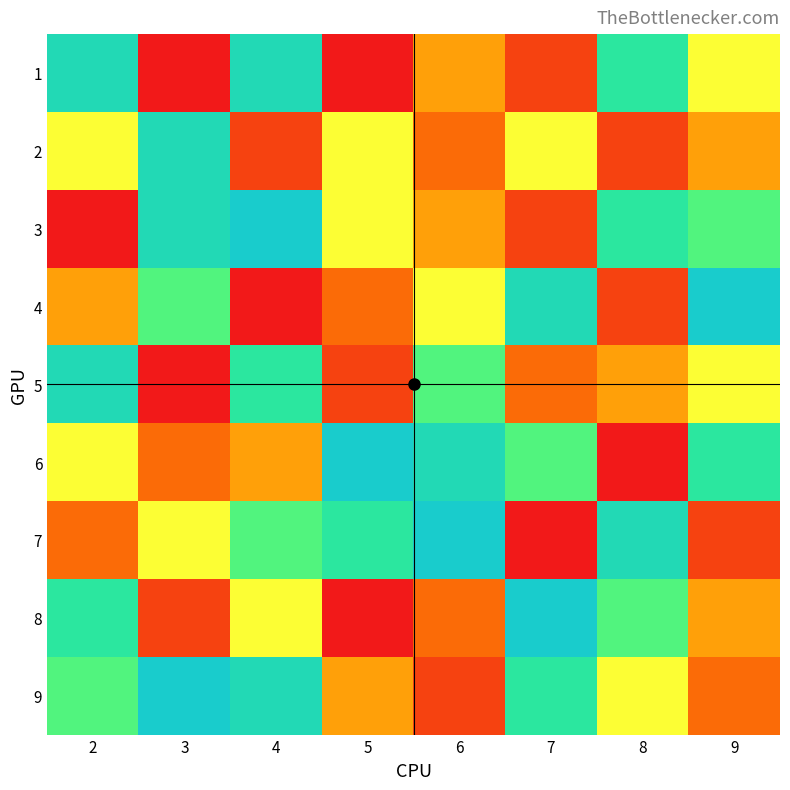

Which series has the widest spread of values?

3